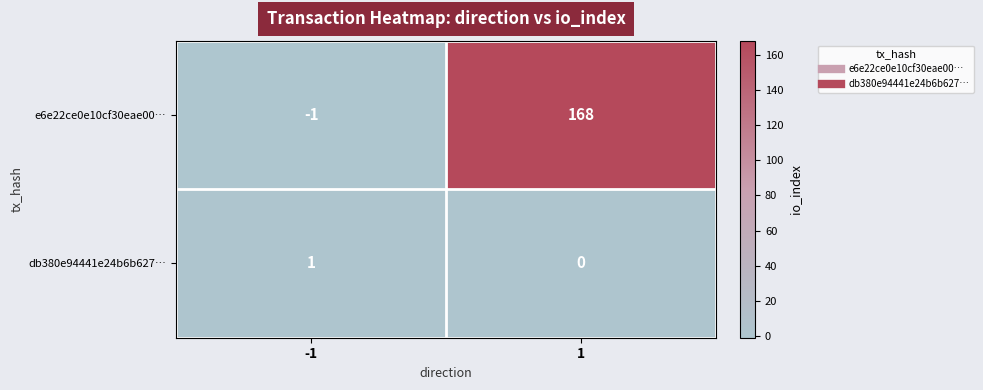

What is the average value of the e6e22ce0e10cf30eae00… series?

84